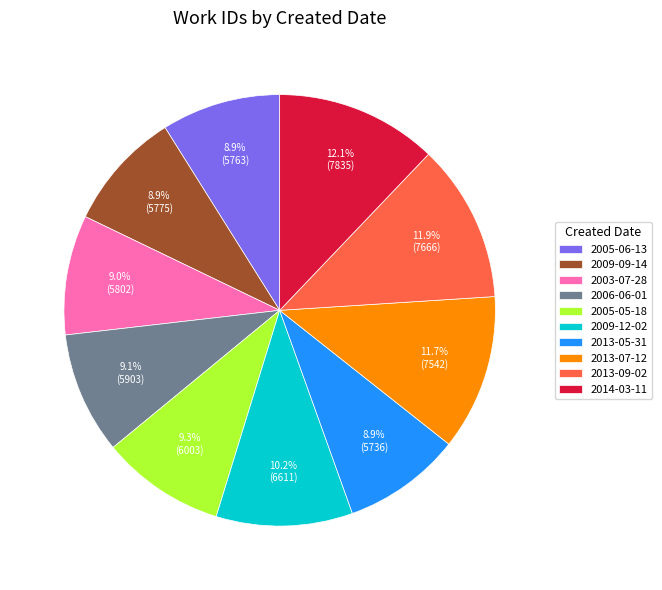

What percentage do 2003-07-28 and 2013-05-31 together represent?

17.9%